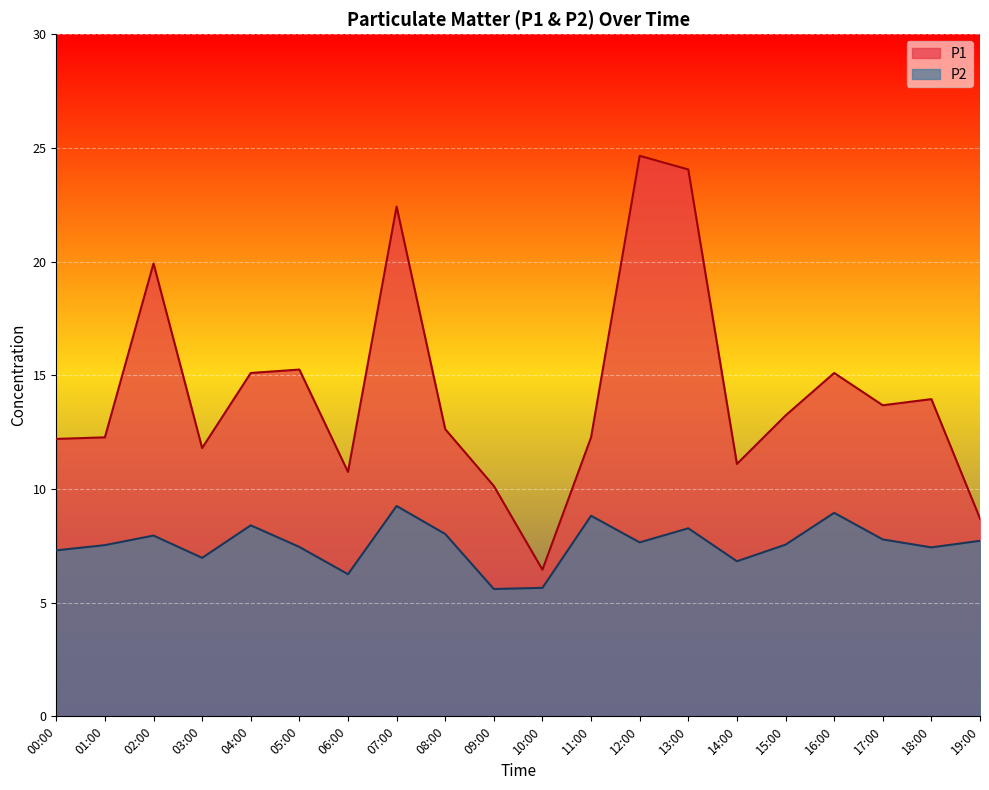

Which category has the lowest value in the P2 series?

09:00